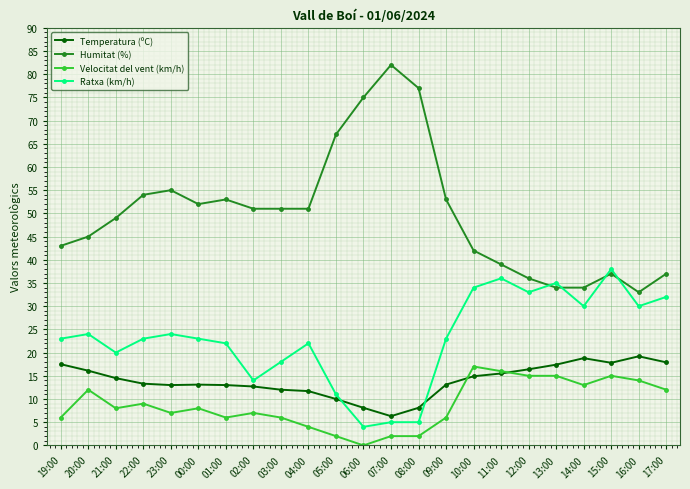

Rank the series by their maximum value, from lowest to highest.

Velocitat del vent (km/h), Temperatura (ºC), Ratxa (km/h), Humitat (%)